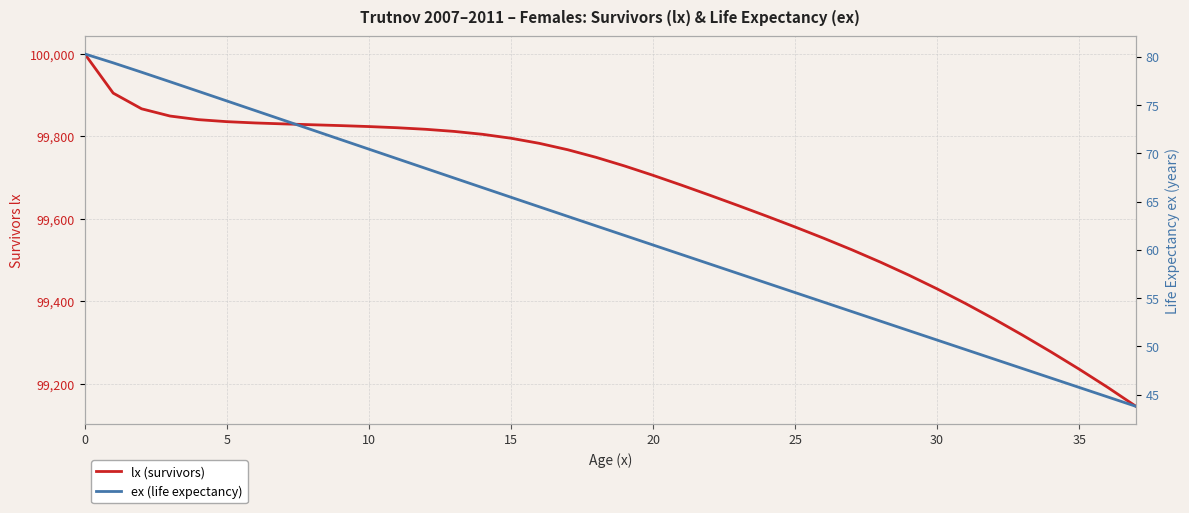

What is the average value of the ex (life expectancy) series?

62.0